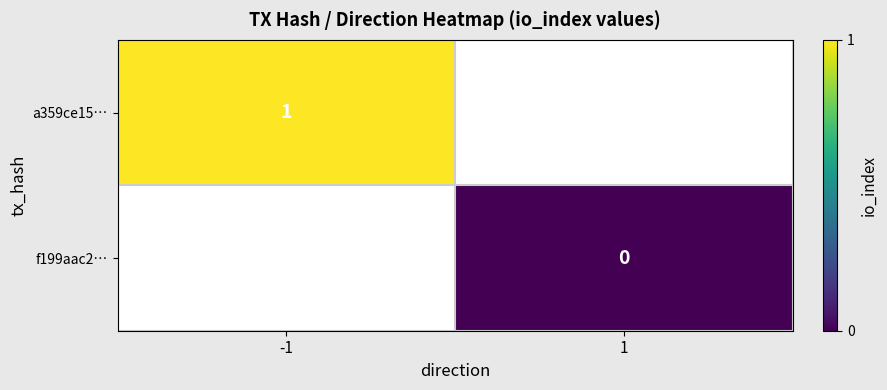

The value of a359ce15… at -1 is 1. True or false?

True